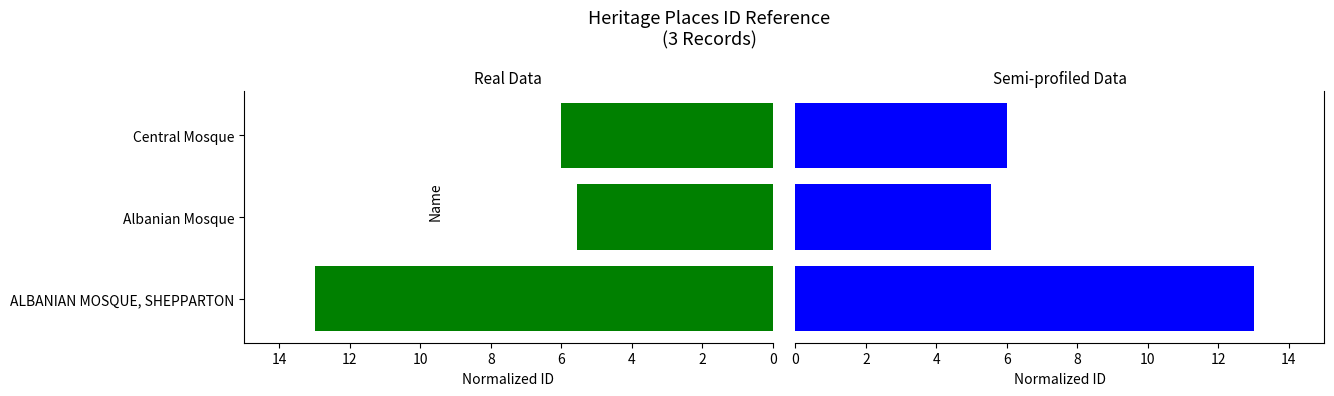

What is the maximum value shown in the chart?

13.0